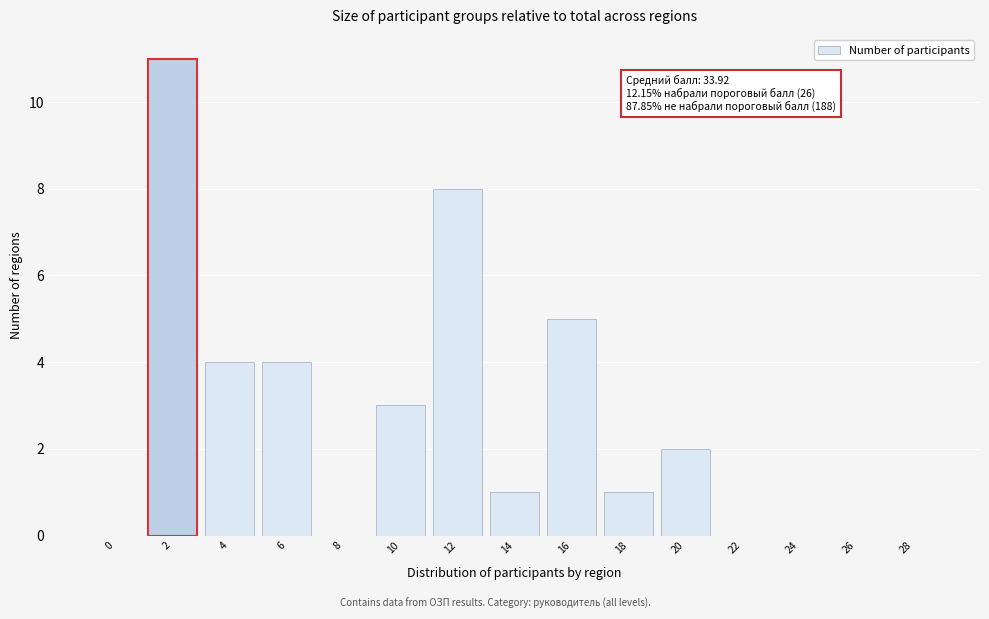

Reading left to right, transcribe all the data shown in this chart.

0=0	2=11	4=4	6=4	8=0	10=3	12=8	14=1	16=5	18=1	20=2	22=0	24=0	26=0	28=0